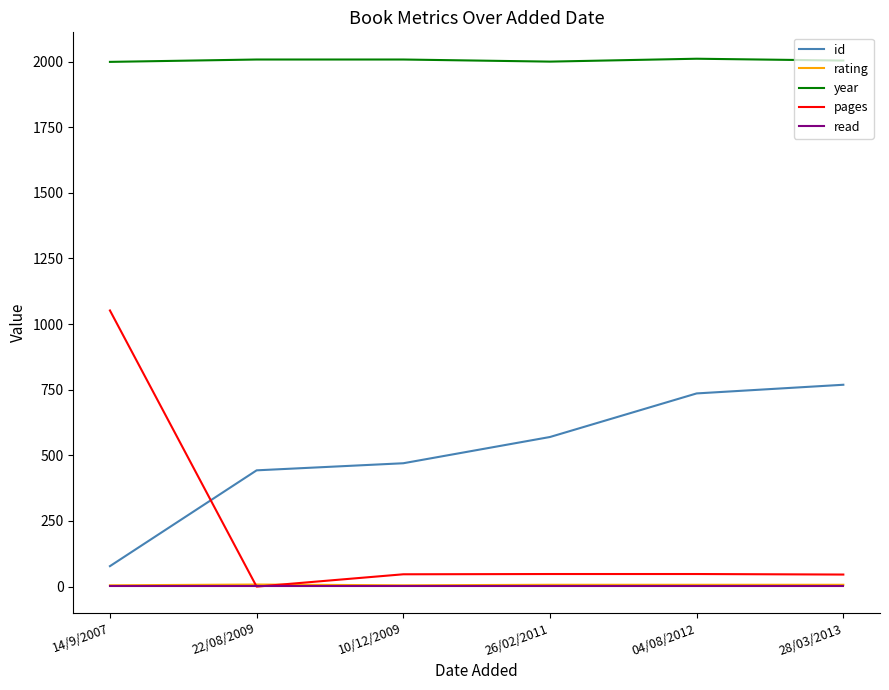

Which series has the largest total across all categories?

year